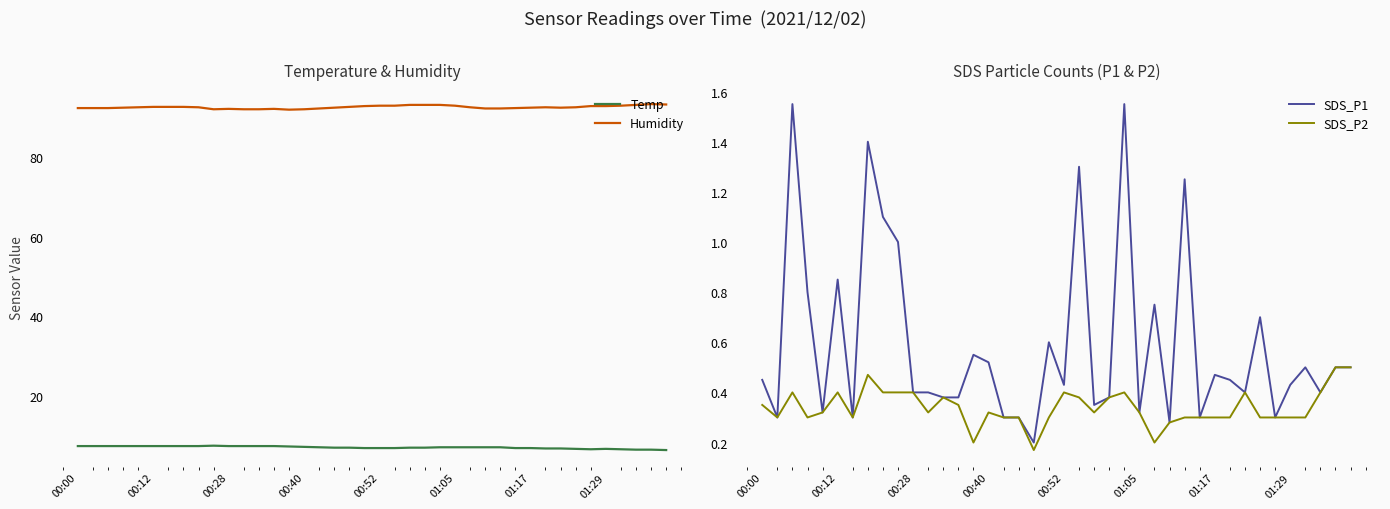

Reading left to right, extract all data points from this chart.

Temp: 7.4	7.4	7.4	7.4	7.4	7.4	7.4	7.4	7.4	7.5	7.4	7.4	7.4	7.4	7.3	7.2	7.1	7.0	7.0	6.9	6.9	6.9	7.0	7.0	7.1	7.1	7.1	7.1	7.1	6.9	6.9	6.8	6.8	6.7	6.6	6.7	6.6	6.5	6.5	6.4
Humidity: 92.3	92.3	92.3	92.4	92.5	92.6	92.6	92.6	92.5	92.0	92.1	92.0	92.0	92.1	91.9	92.0	92.2	92.4	92.6	92.8	92.9	92.9	93.1	93.1	93.1	92.9	92.5	92.2	92.2	92.3	92.4	92.5	92.4	92.5	92.8	92.8	92.9	93.1	93.3	93.2
SDS_P1: 0.5	0.3	1.6	0.8	0.3	0.8	0.3	1.4	1.1	1.0	0.4	0.4	0.4	0.4	0.6	0.5	0.3	0.3	0.2	0.6	0.4	1.3	0.3	0.4	1.6	0.3	0.8	0.3	1.2	0.3	0.5	0.5	0.4	0.7	0.3	0.4	0.5	0.4	0.5	0.5
SDS_P2: 0.3	0.3	0.4	0.3	0.3	0.4	0.3	0.5	0.4	0.4	0.4	0.3	0.4	0.3	0.2	0.3	0.3	0.3	0.2	0.3	0.4	0.4	0.3	0.4	0.4	0.3	0.2	0.3	0.3	0.3	0.3	0.3	0.4	0.3	0.3	0.3	0.3	0.4	0.5	0.5